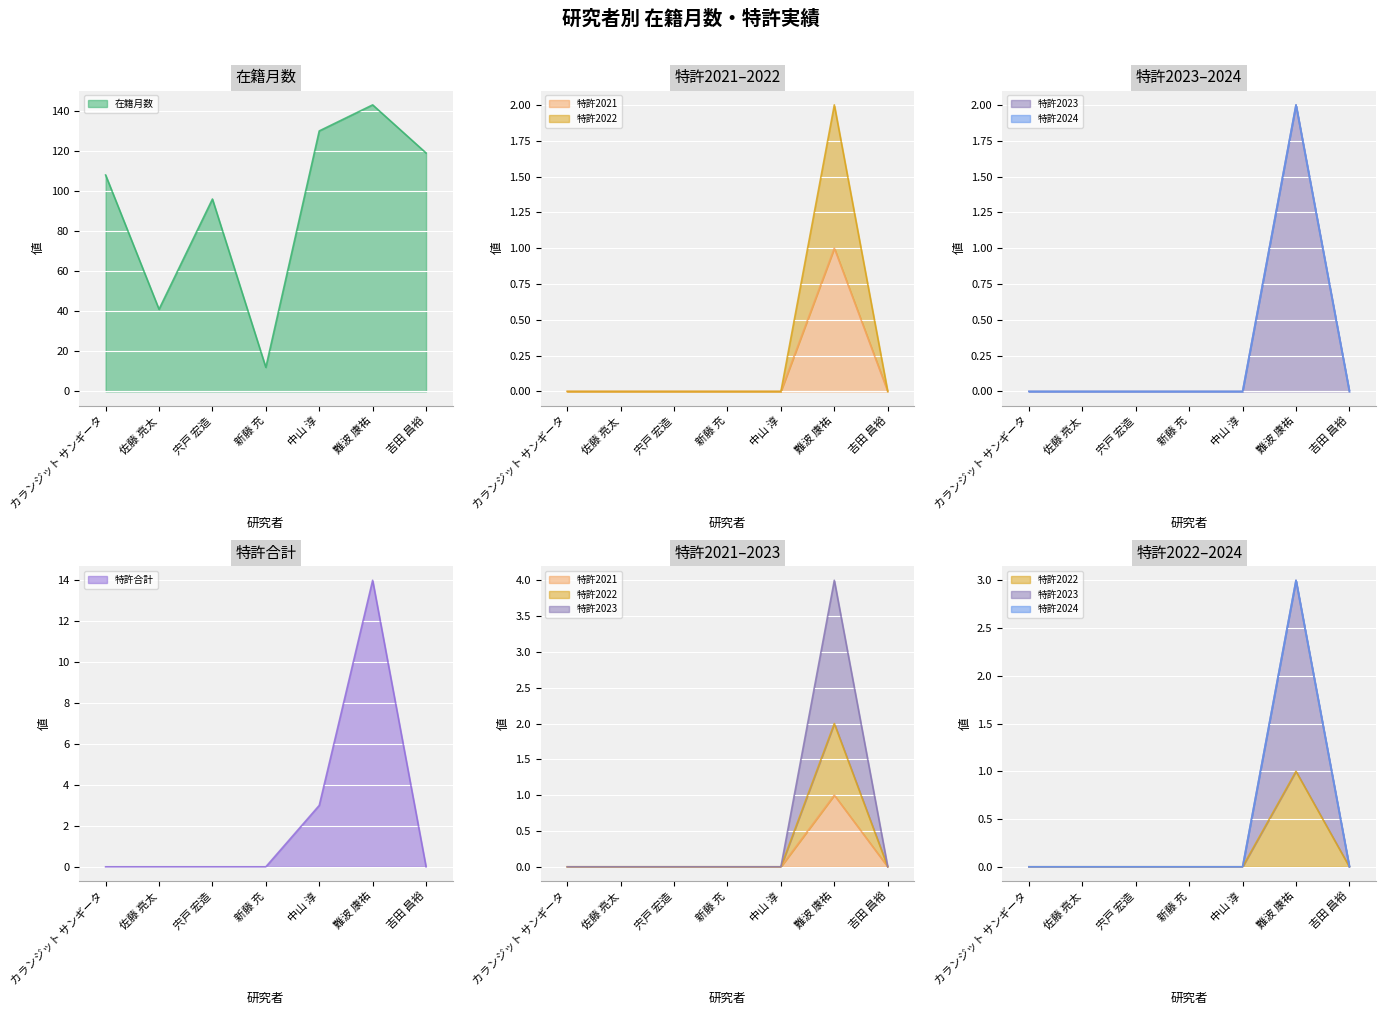

Between カランジット サンギータ and 新藤 充, which is larger?

カランジット サンギータ